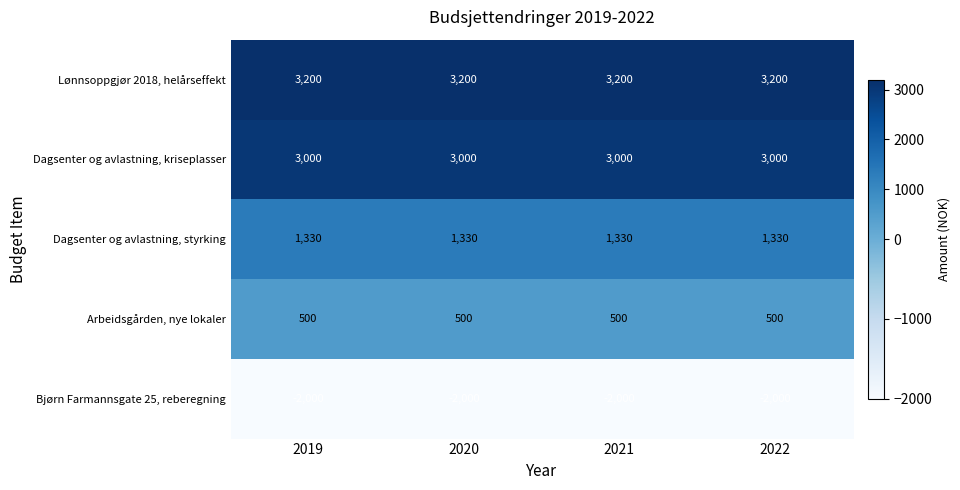

How many categories are shown in the chart?

4